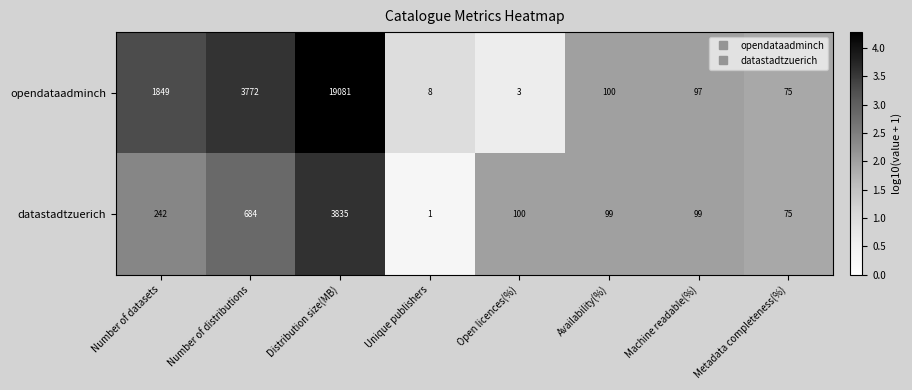

What is the total value across all series at Metadata completeness(%)?

150